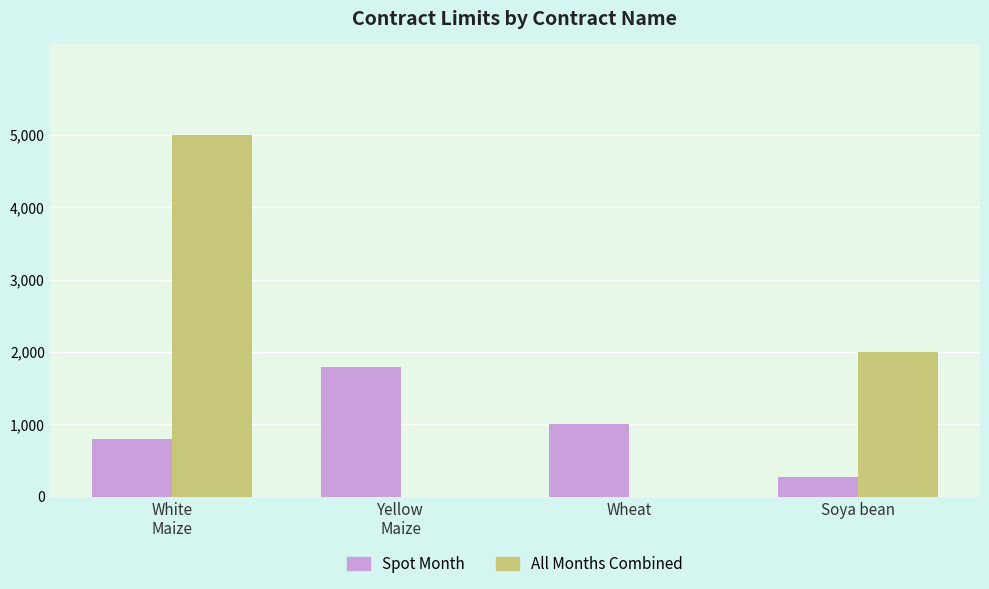

How many All Months Combined values are between 0 and 5000?

4